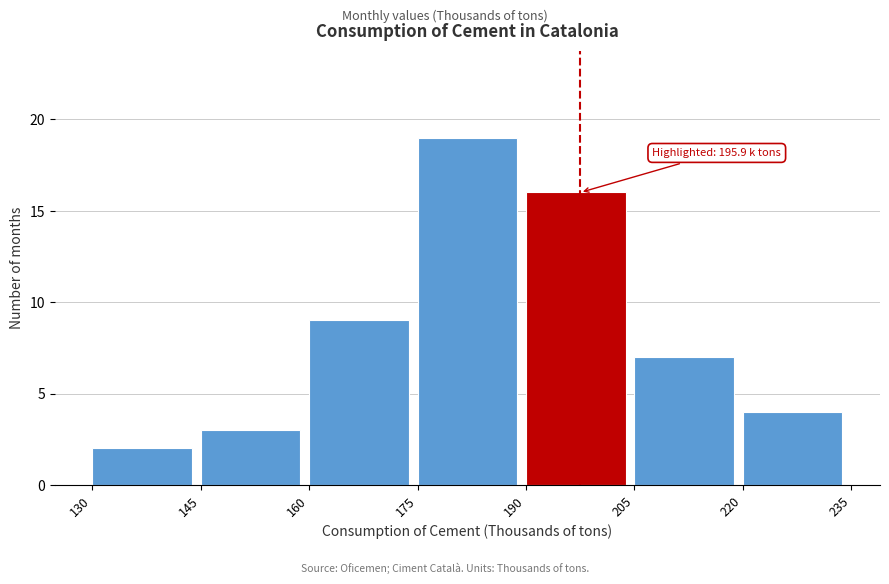

Over which range of the x-axis is the bar tallest?

175 to 190